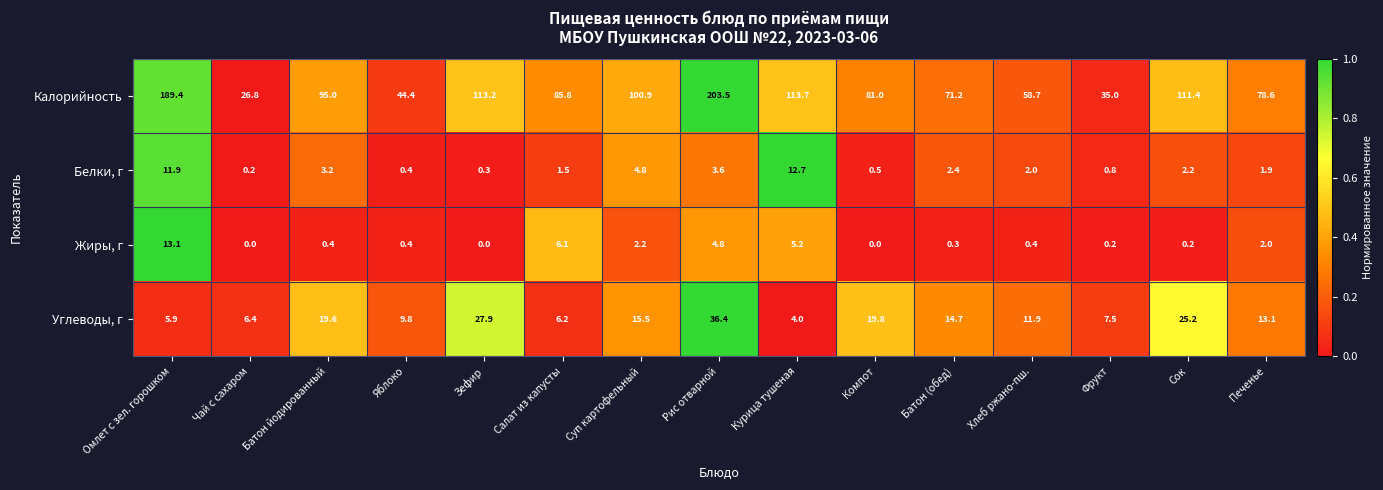

The Калорийность series shows 200.7 at Зефир. True or false?

False